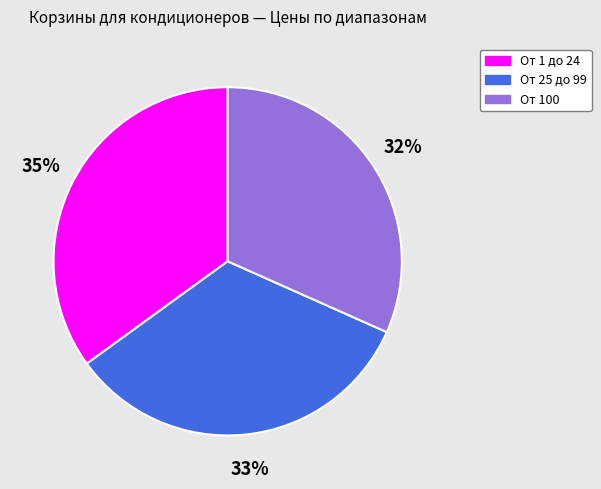

To the nearest percent, what portion does От 1 до 24 represent?

35%